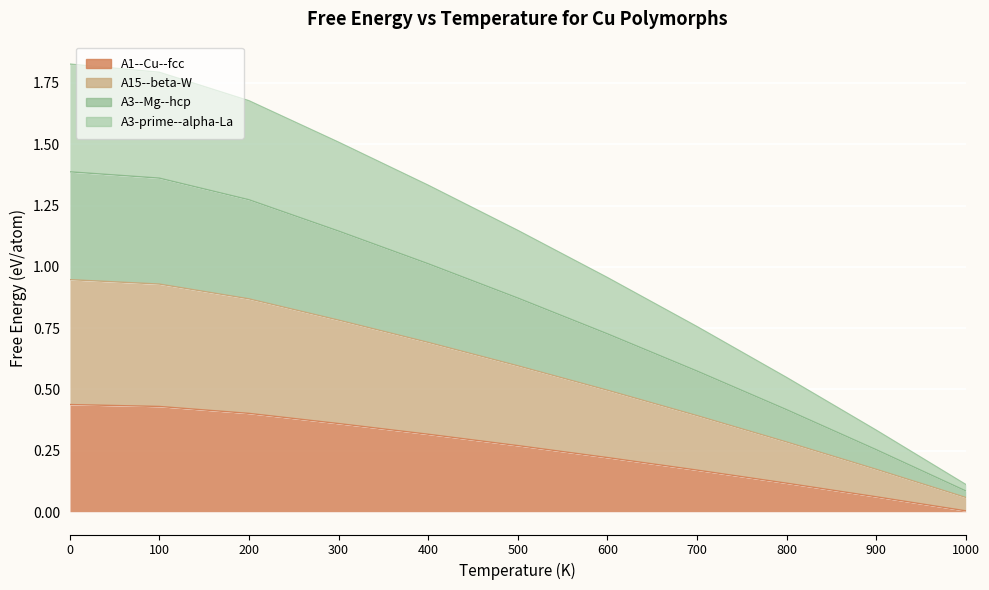

Rank the categories by A15--beta-W value from highest to lowest.

0, 100, 200, 300, 400, 500, 600, 700, 800, 900, 1000